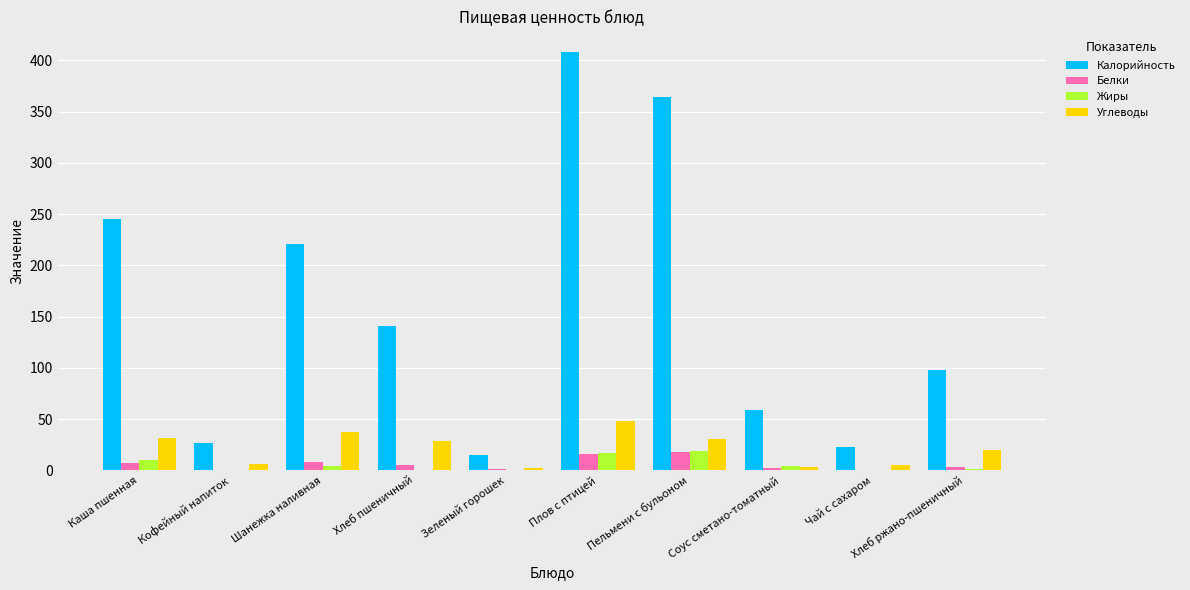

What is the sum of all Калорийность values?

1601